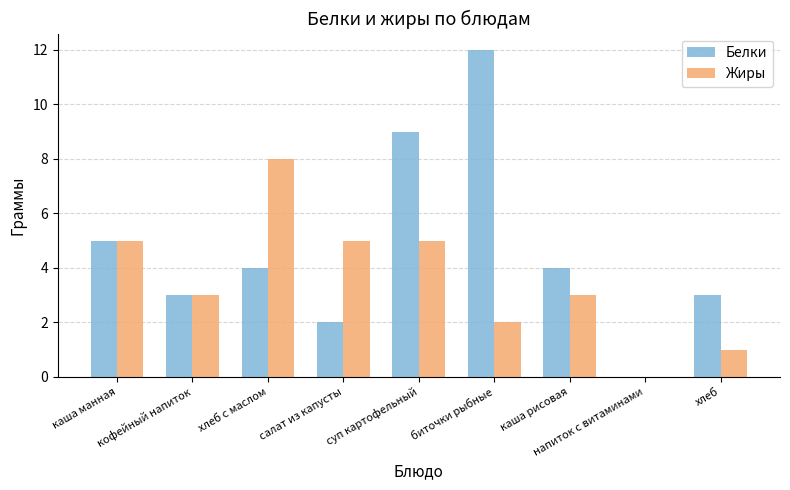

What is the difference between the Белки values at напиток с витаминами and каша рисовая?

4